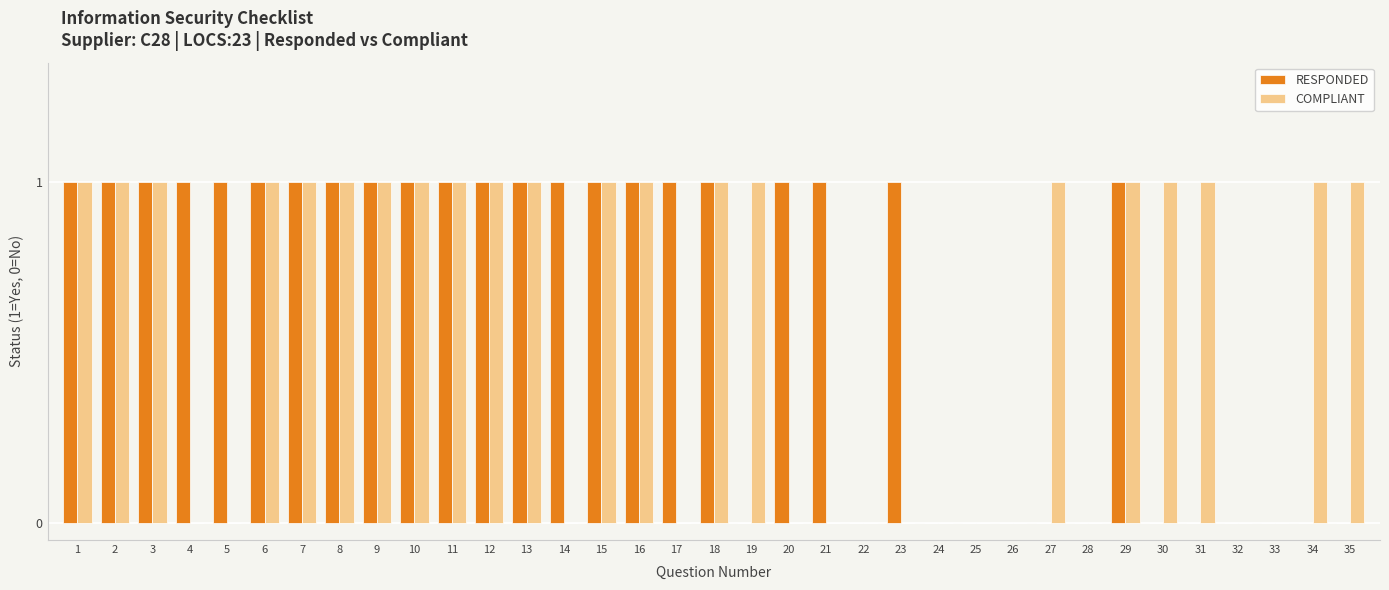

Does the chart contain stacked bars?

No